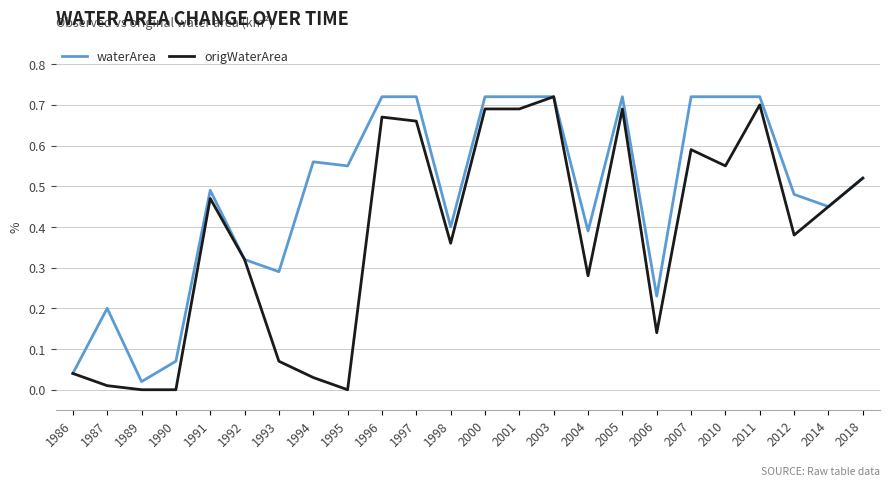

At which category is the sum across all series the highest?

2003